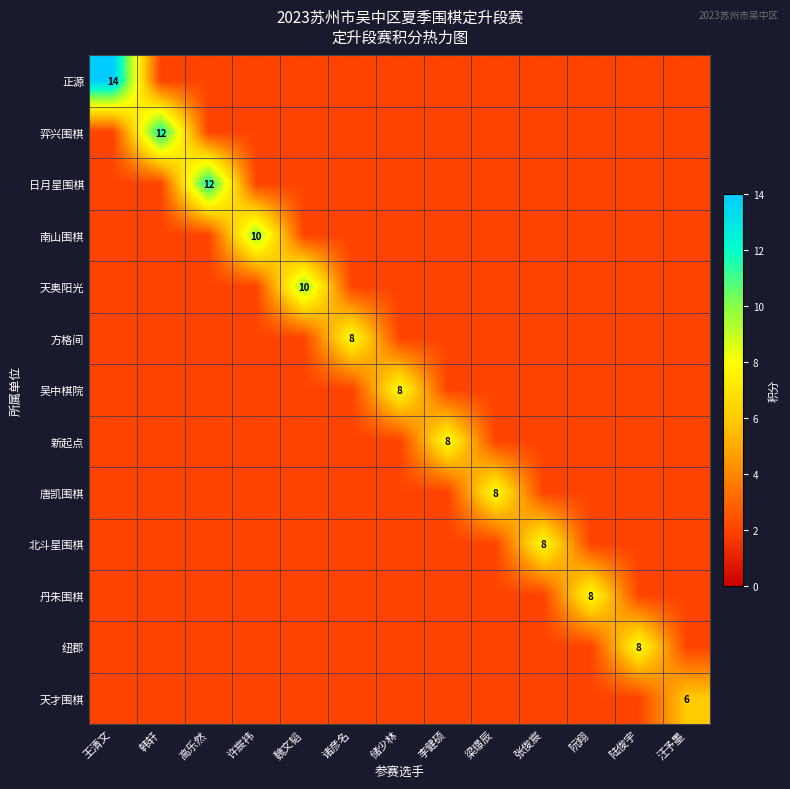

The 方格间 series shows 11 at 诸彦名. True or false?

False